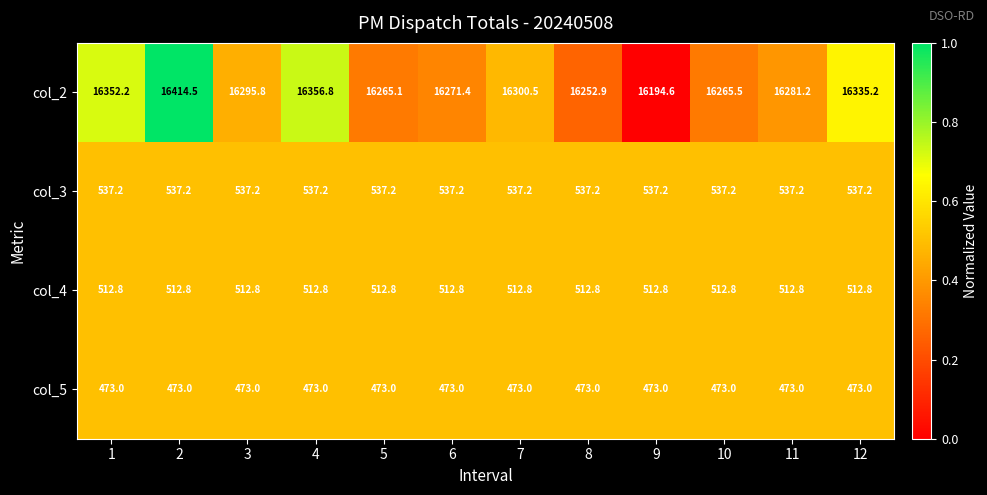

Between 1 and 6, which series saw the biggest shift?

col_2